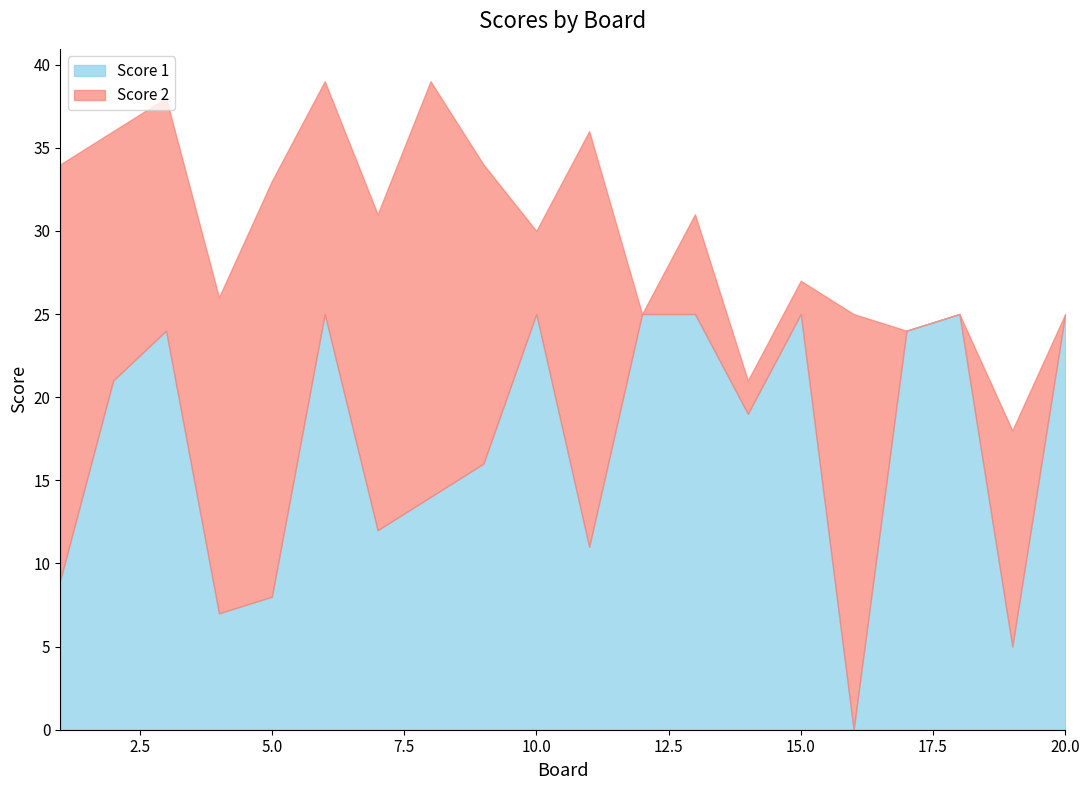

Count the number of categories in the chart.

20